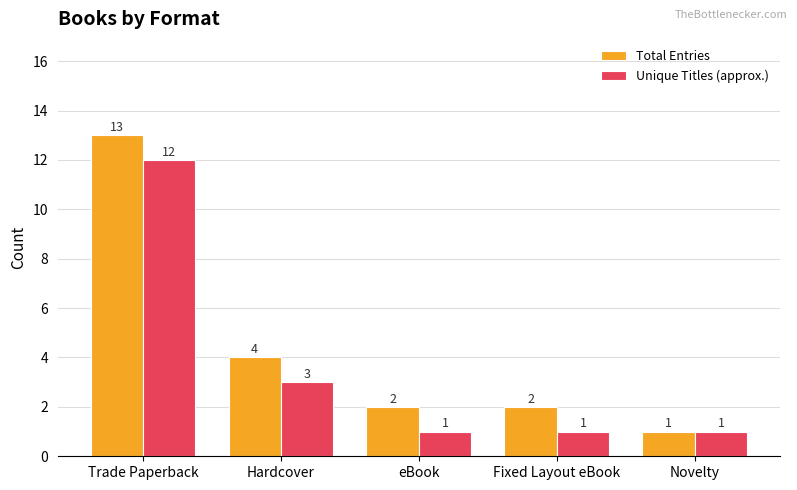

Are the bars horizontal?

No